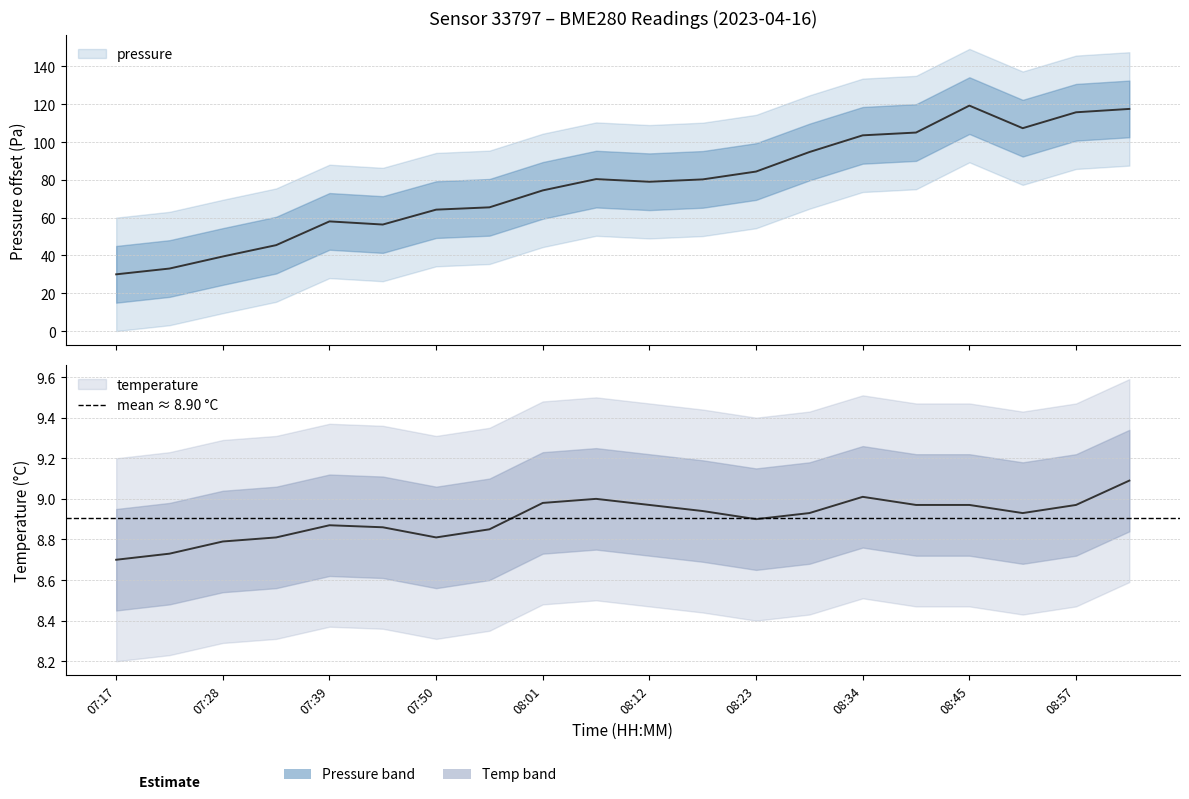

List the labels in order of temperature value, largest first.

09:02, 08:34, 08:06, 08:01, 08:12, 08:40, 08:45, 08:57, 08:18, 08:29, 08:51, 08:23, 07:39, 07:44, 07:55, 07:33, 07:50, 07:28, 07:22, 07:17